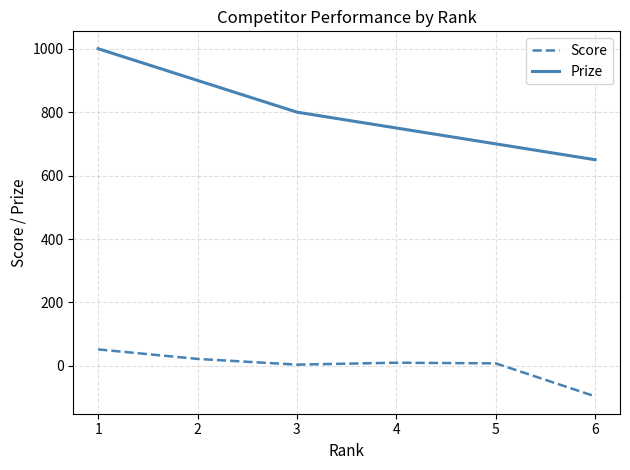

True or false: Prize and Score cross at least once.

False